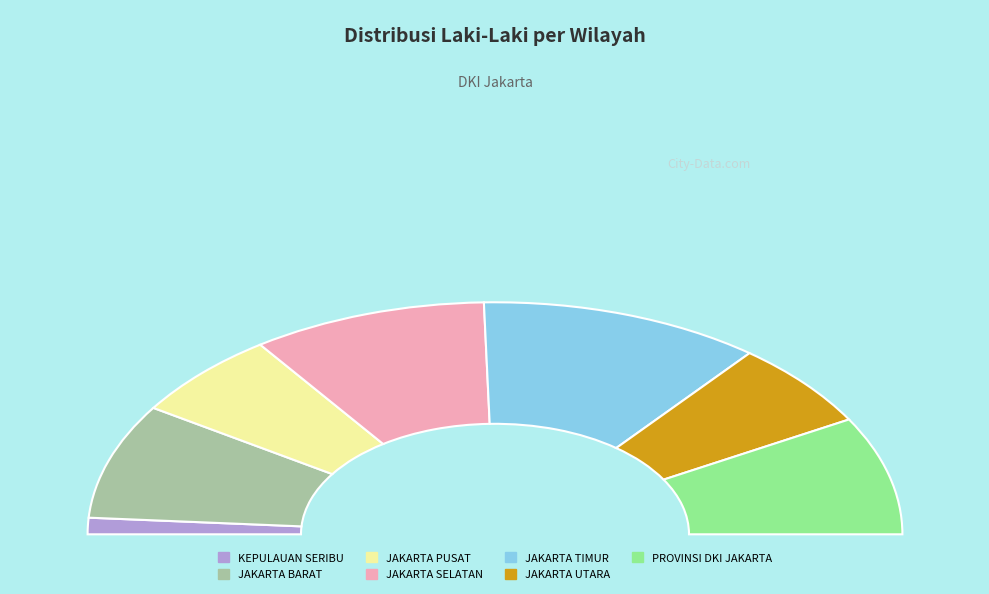

The JAKARTA UTARA slice represents 12% of the pie. True or false?

True